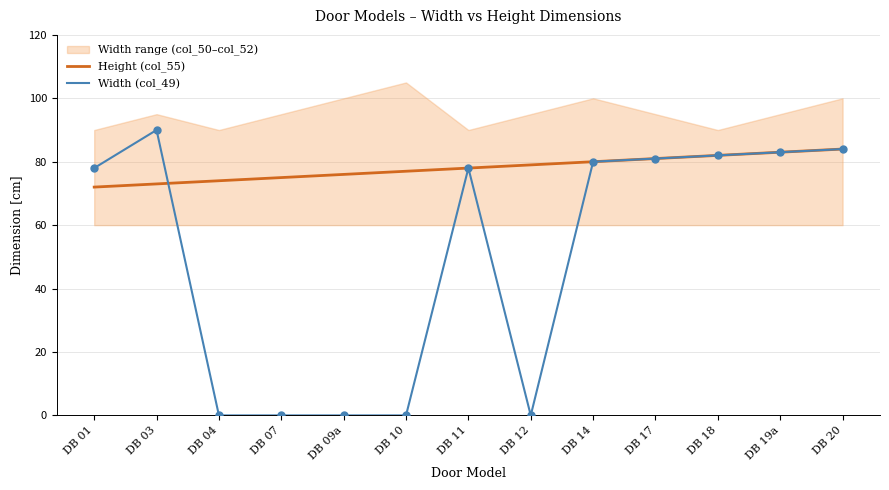

Which series reaches the maximum Y coordinate?

Width (col_49)